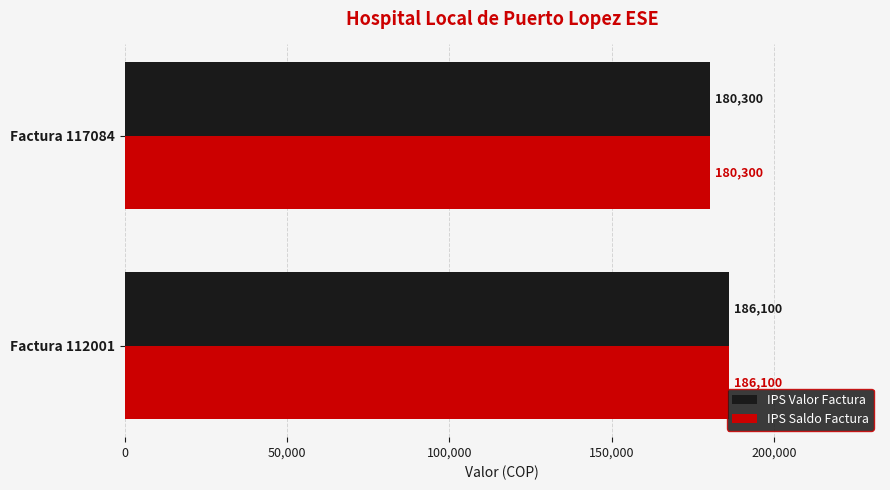

List the labels in order of IPS Valor Factura value, largest first.

Factura 112001, Factura 117084